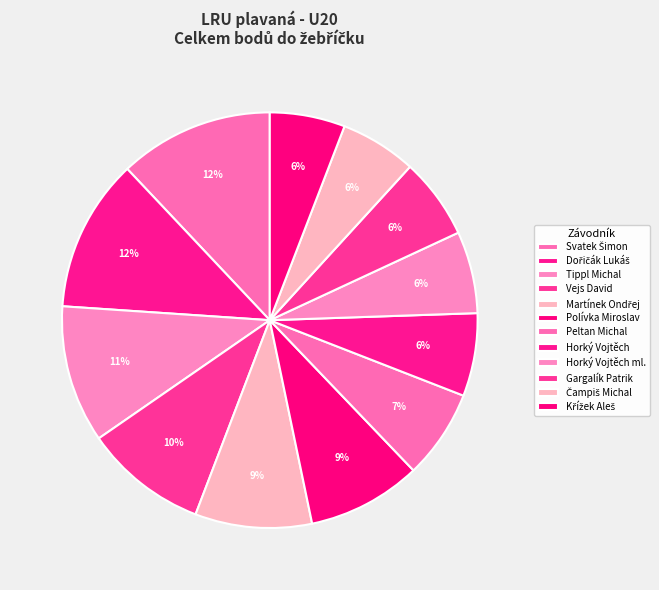

Does any single category account for the majority?

No